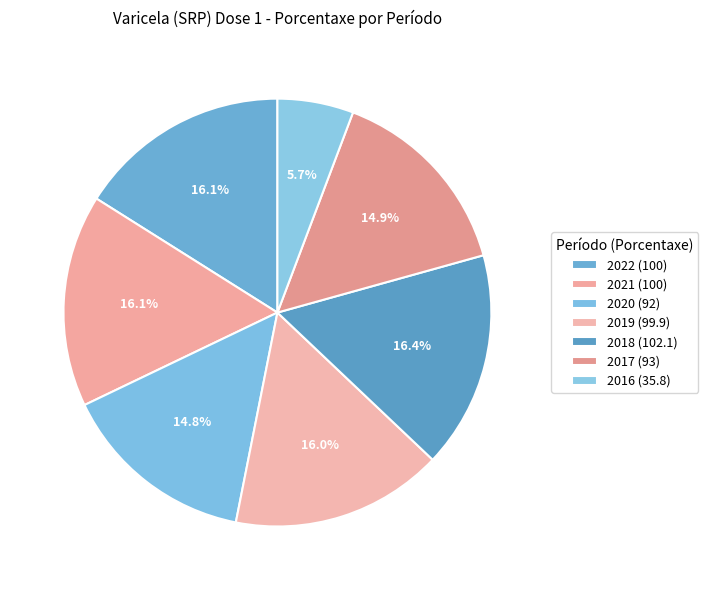

Rank the categories by value from lowest to highest.

2016, 2020, 2017, 2019, 2022, 2021, 2018